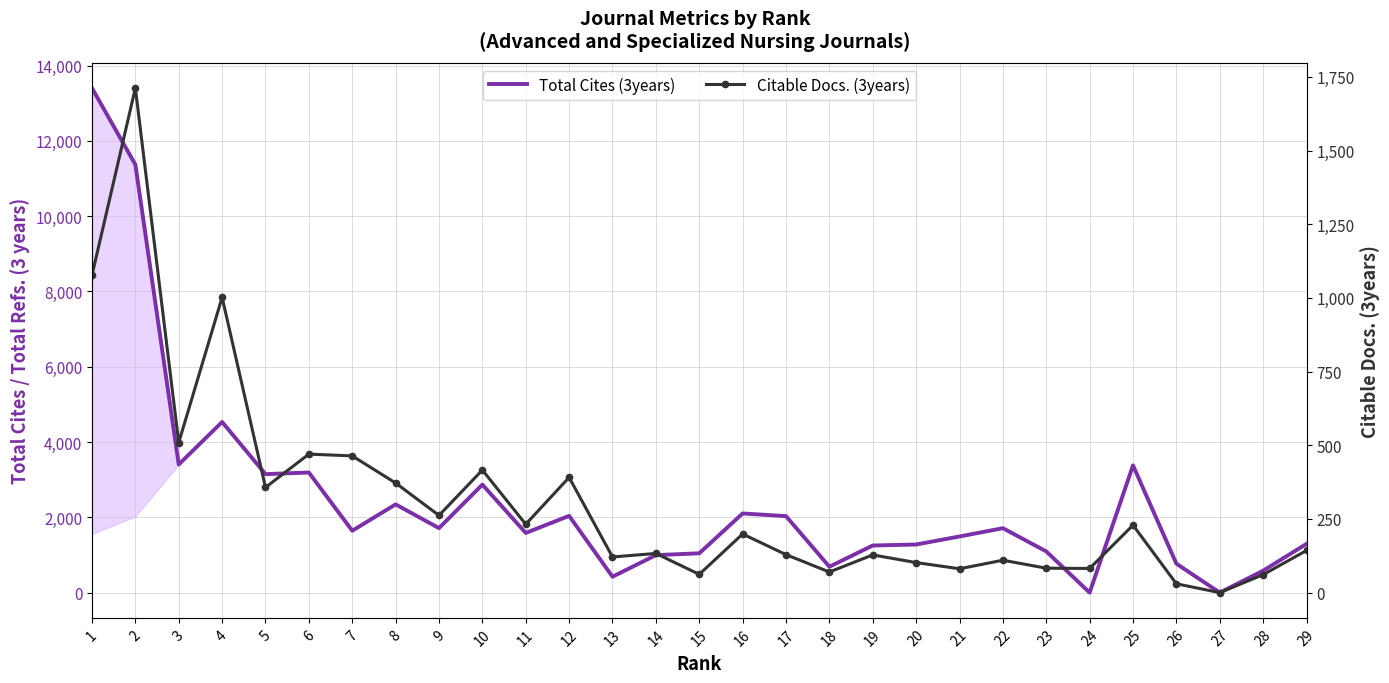

What are all the series names shown in the legend?

Total Cites (3years), Citable Docs. (3years)